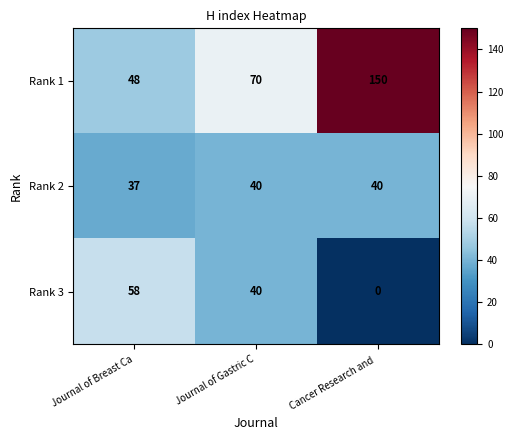

At which category does the chart reach its minimum across all series?

Cancer Research and 